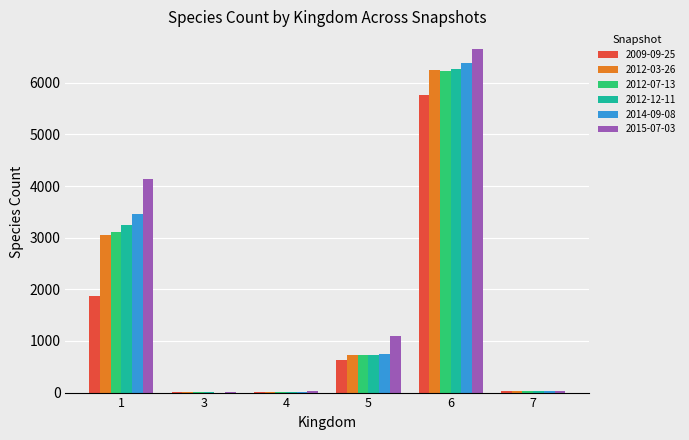

Which series has the largest range (max minus min)?

2015-07-03